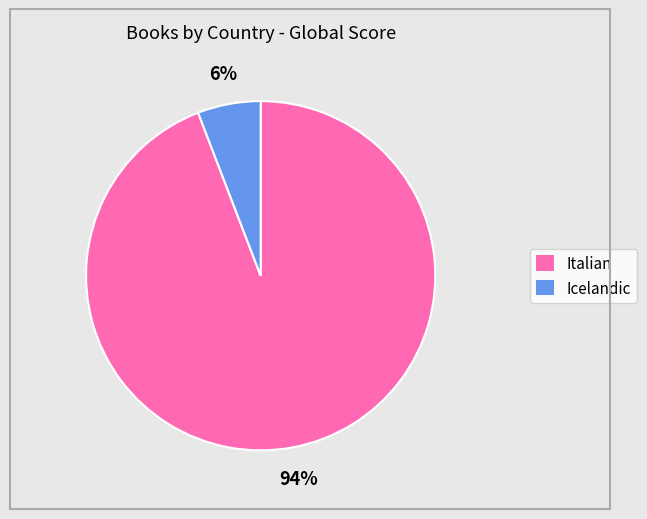

How many slices are in this pie chart?

2